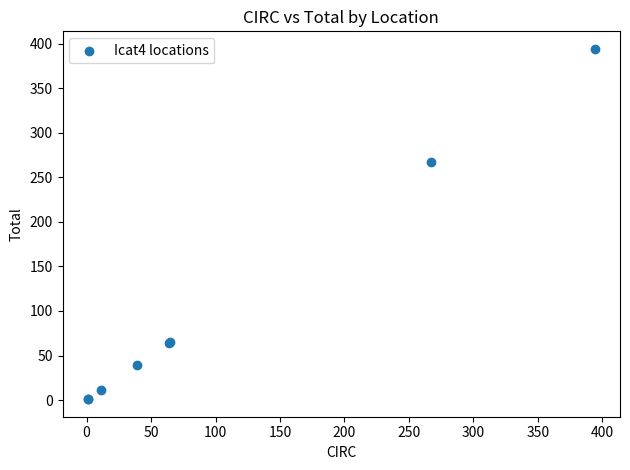

What Y value in the scatter plot is closest to 197?

267